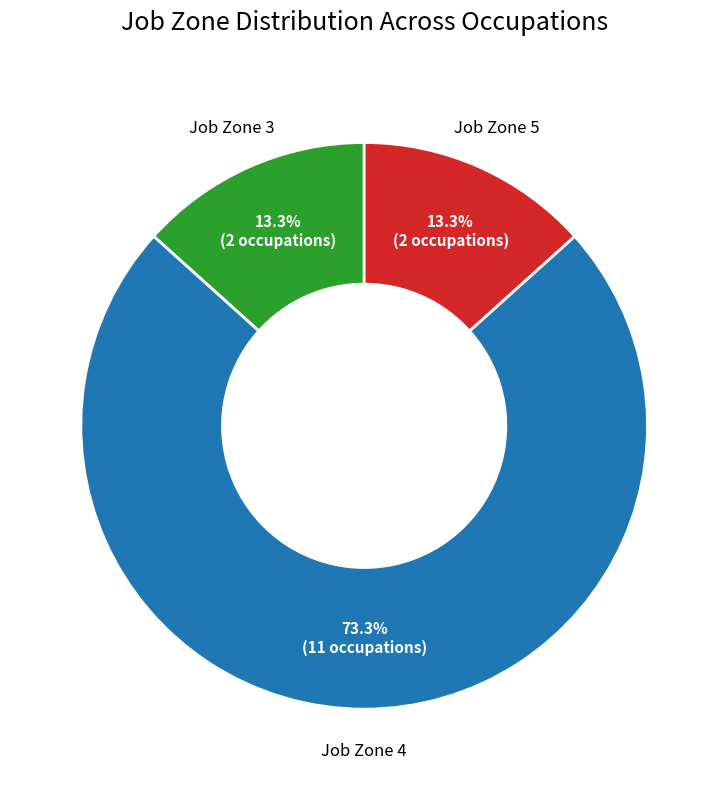

Is there any slice that represents more than half of the pie?

Yes